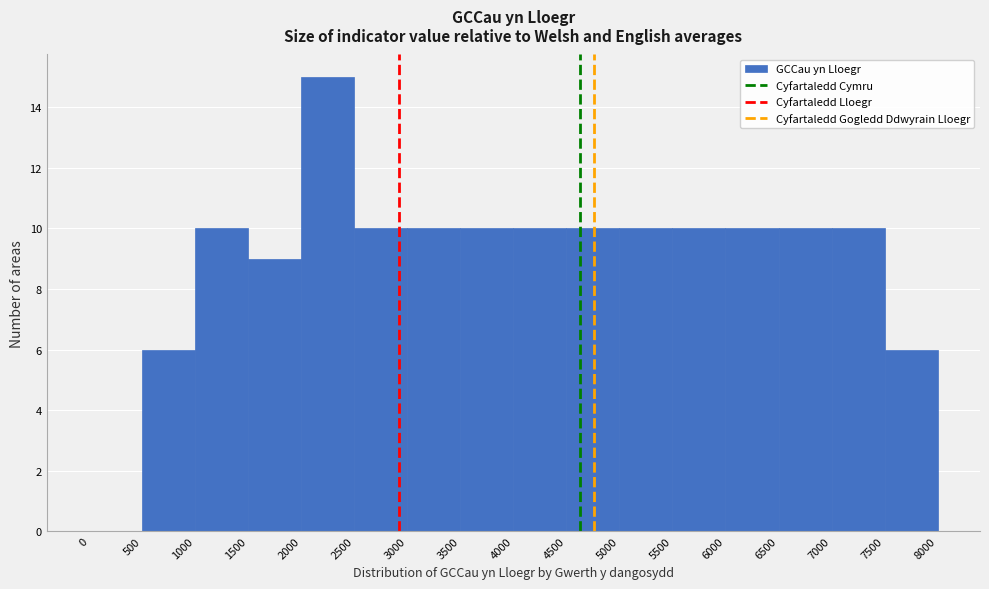

Reading left to right, transcribe this chart: for each bar, give the range it covers on the x-axis and its height. The values are not printed on the chart, so give them approximately, as read against the axis.

0 to 500: 0
500 to 1000: 6
1000 to 1500: 10
1500 to 2000: 9
2000 to 2500: 15
2500 to 3000: 10
3000 to 3500: 10
3500 to 4000: 10
4000 to 4500: 10
4500 to 5000: 10
5000 to 5500: 10
5500 to 6000: 10
6000 to 6500: 10
6500 to 7000: 10
7000 to 7500: 10
7500 to 8000: 6